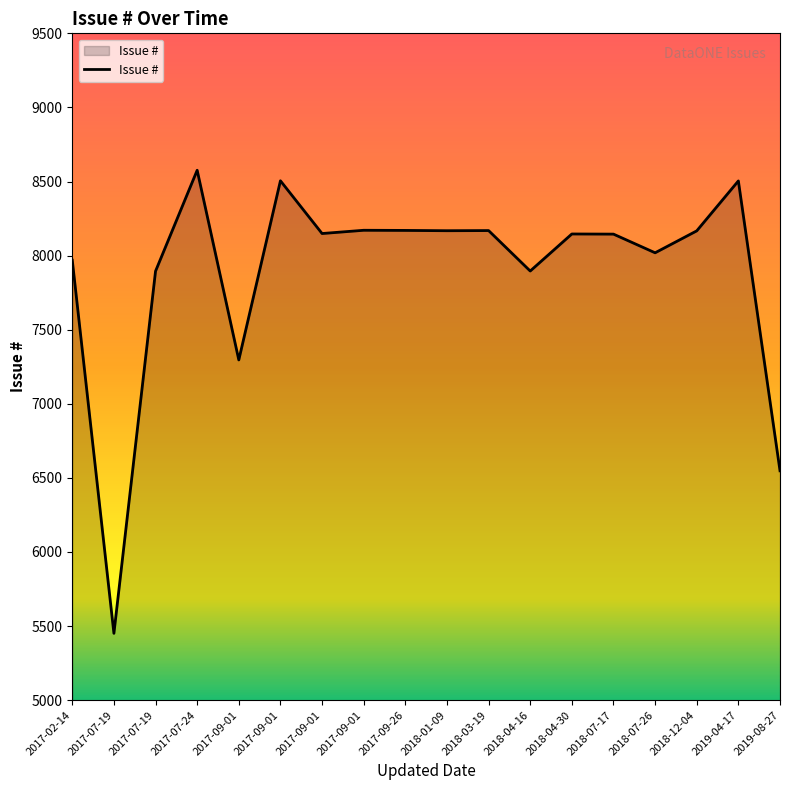

What is the label of the 7th point from the right?

2018-04-16